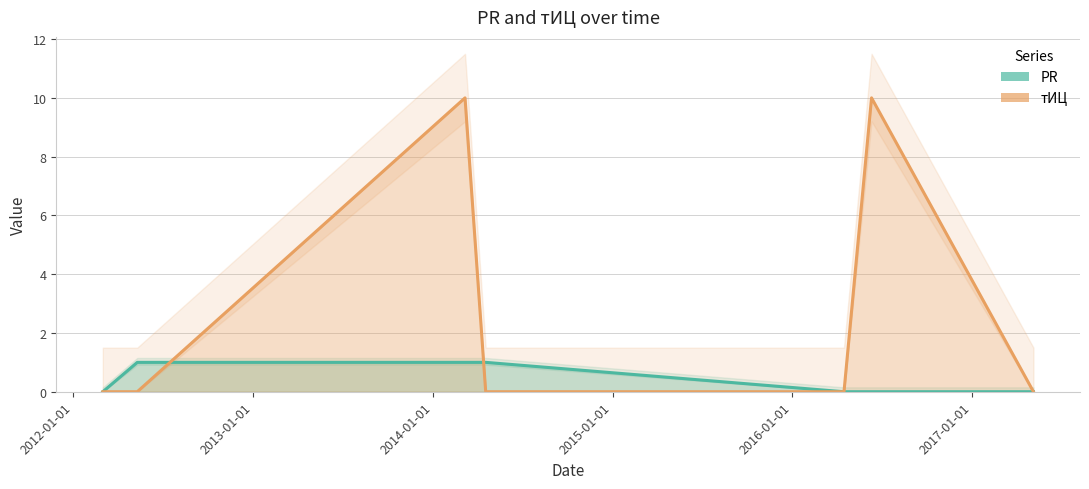

What are all the series names shown in the legend?

PR, тИЦ